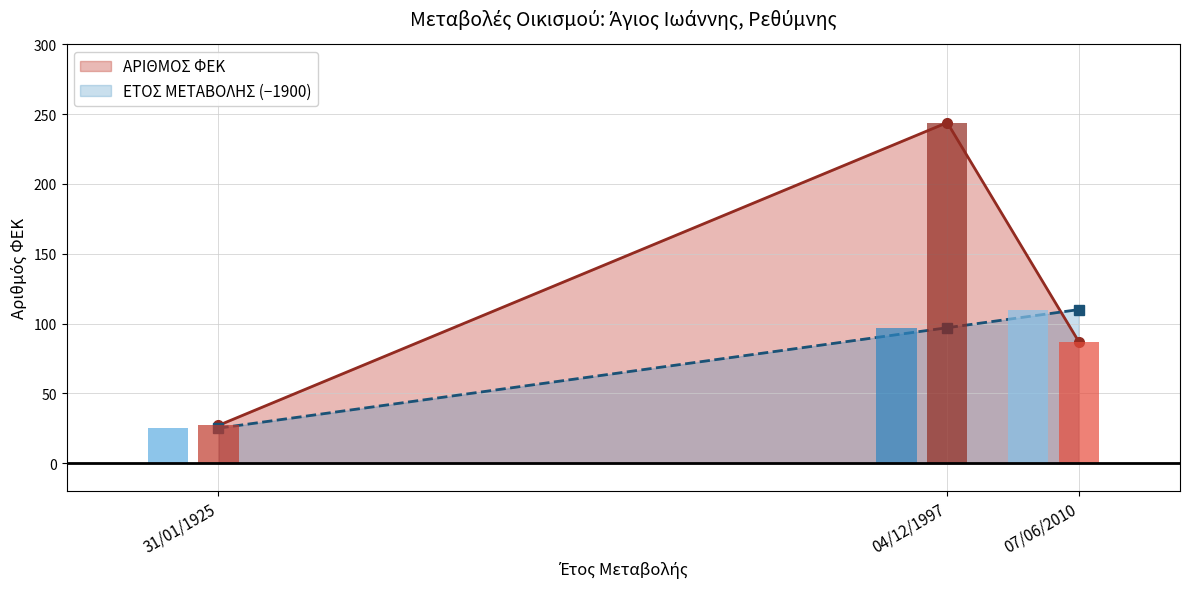

What is the difference between the maximum and minimum values in the ΕΤΟΣ ΜΕΤΑΒΟΛΗΣ series?

85